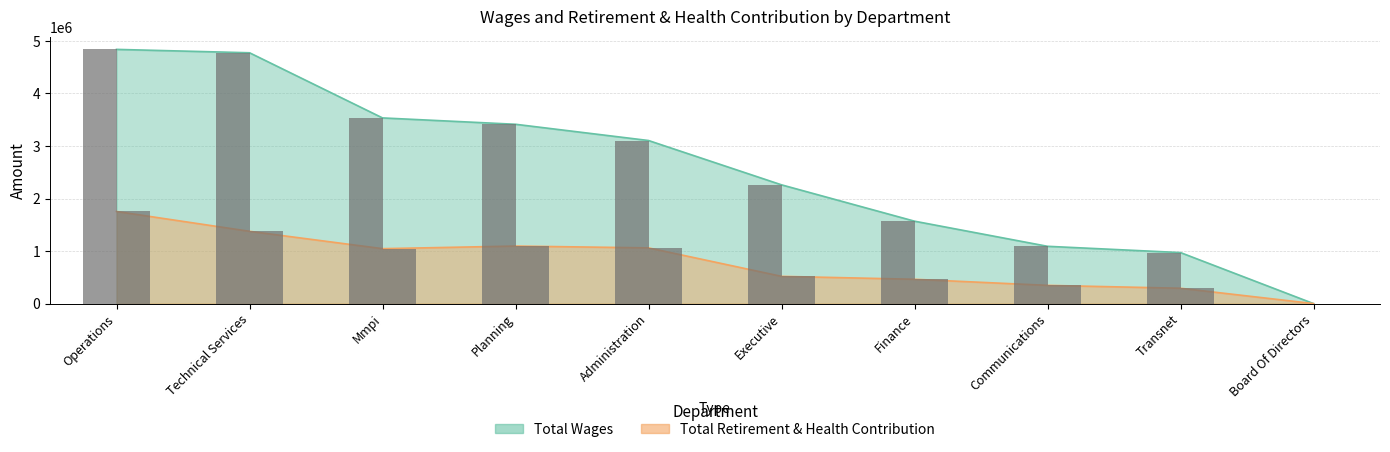

Which has a higher value, Board Of Directors or Administration?

Administration